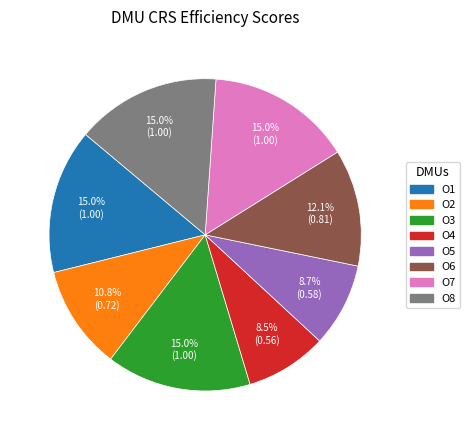

To the nearest percent, what is the average slice percentage?

12%